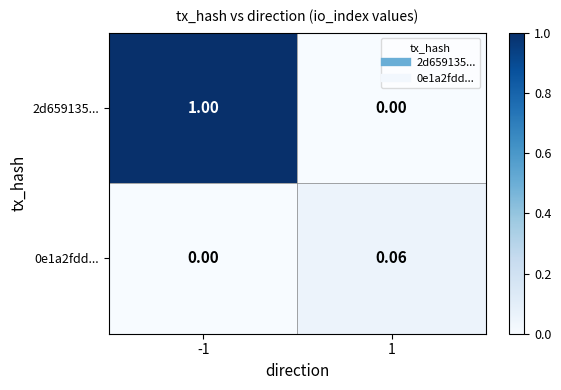

How many series are shown in this chart?

2